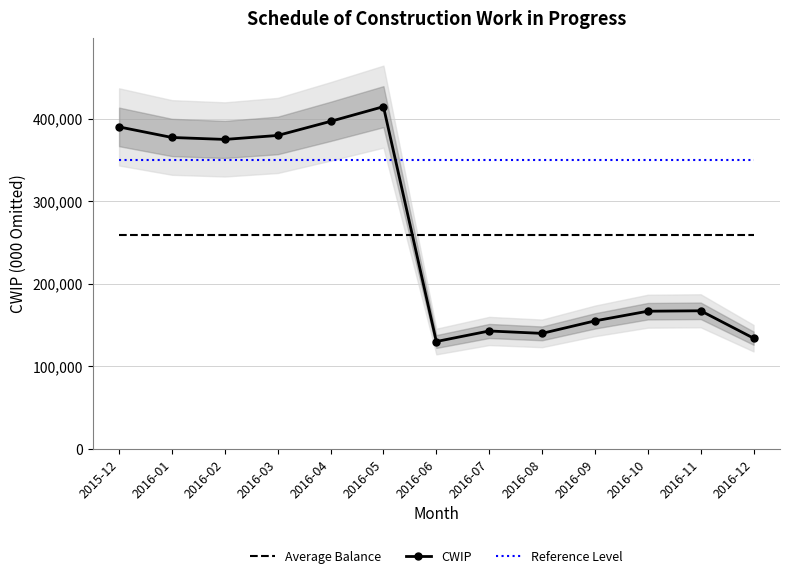

At how many categories does at least one series exceed 388665?

3